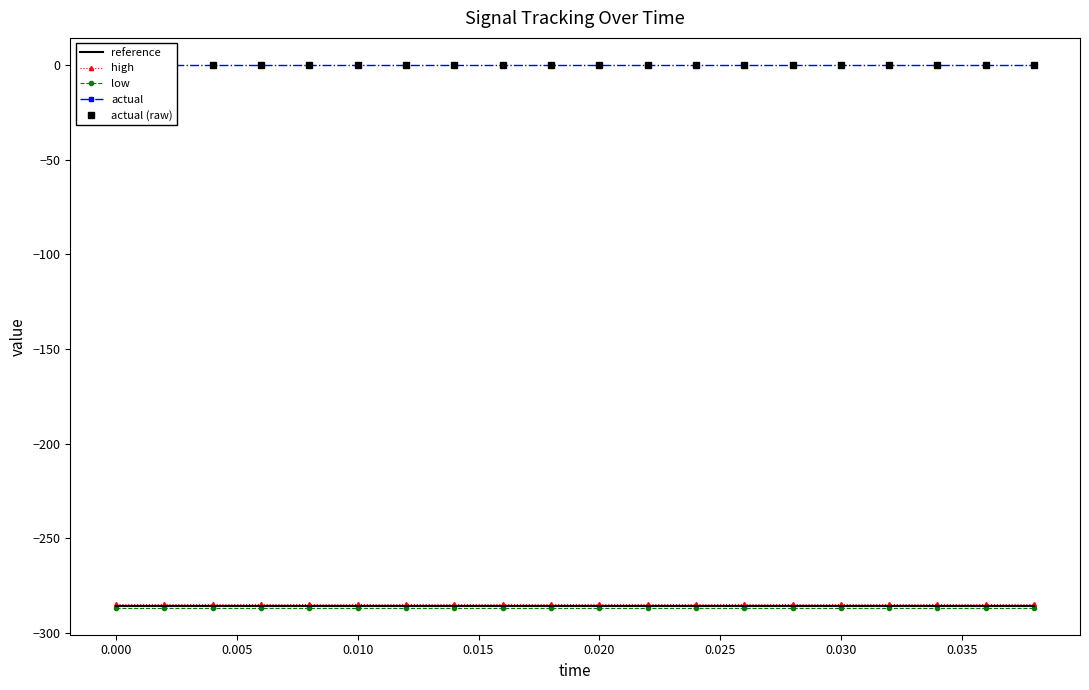

Reading right to left, extract all data points from this chart.

reference: -285.7	-285.7	-285.7	-285.7	-285.7	-285.7	-285.7	-285.7	-285.7	-285.7	-285.7	-285.7	-285.7	-285.7	-285.7	-285.7	-285.7	-285.7	-285.7	-285.7
high: -284.8	-284.8	-284.8	-284.8	-284.8	-284.8	-284.8	-284.8	-284.8	-284.8	-284.8	-284.8	-284.8	-284.8	-284.8	-284.8	-284.8	-284.8	-284.8	-284.8
low: -286.6	-286.6	-286.6	-286.6	-286.6	-286.6	-286.6	-286.6	-286.6	-286.6	-286.6	-286.6	-286.6	-286.6	-286.6	-286.6	-286.6	-286.6	-286.6	-286.6
actual: 0.0	0.0	0.0	0.0	0.0	0.0	0.0	0.0	0.0	0.0	0.0	0.0	0.0	0.0	0.0	0.0	0.0	0.0	0.0	0.0
actual (raw): 0.0	0.0	0.0	0.0	0.0	0.0	0.0	0.0	0.0	0.0	0.0	0.0	0.0	0.0	0.0	0.0	0.0	0.0	0.0	0.0